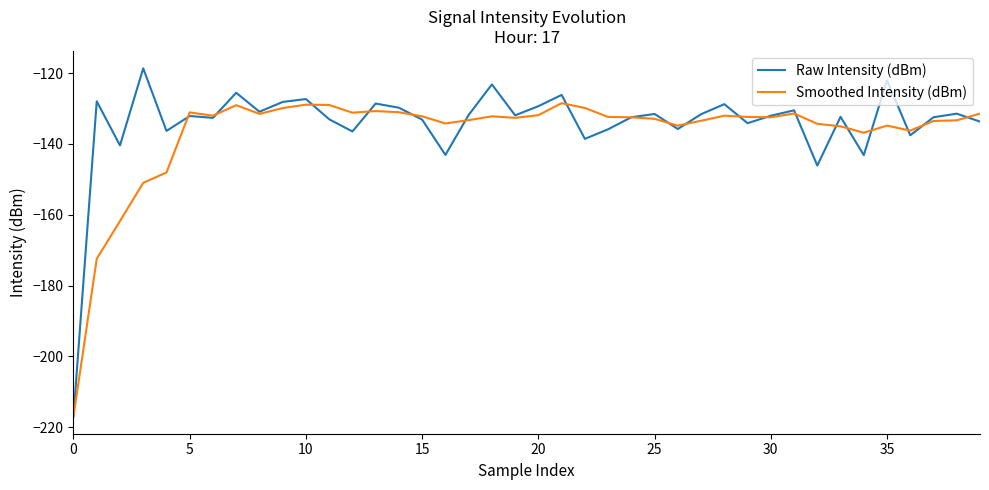

Which series has the largest range (max minus min)?

Raw Intensity (dBm)